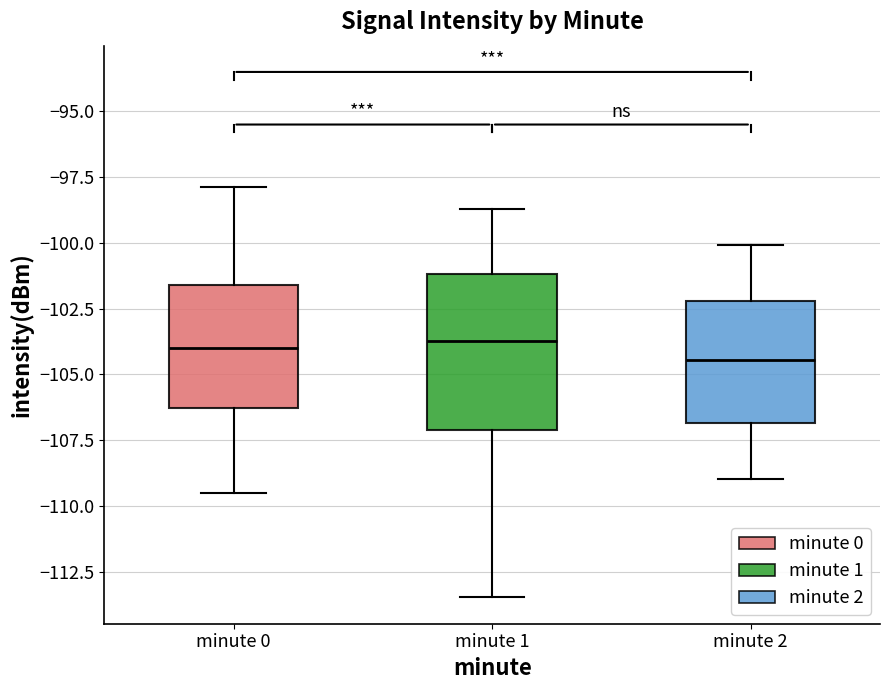

Where is the lower edge of the box for minute 0 on the y-axis? The values are not printed on the chart, so give them approximately, as read against the axis.

-106.5